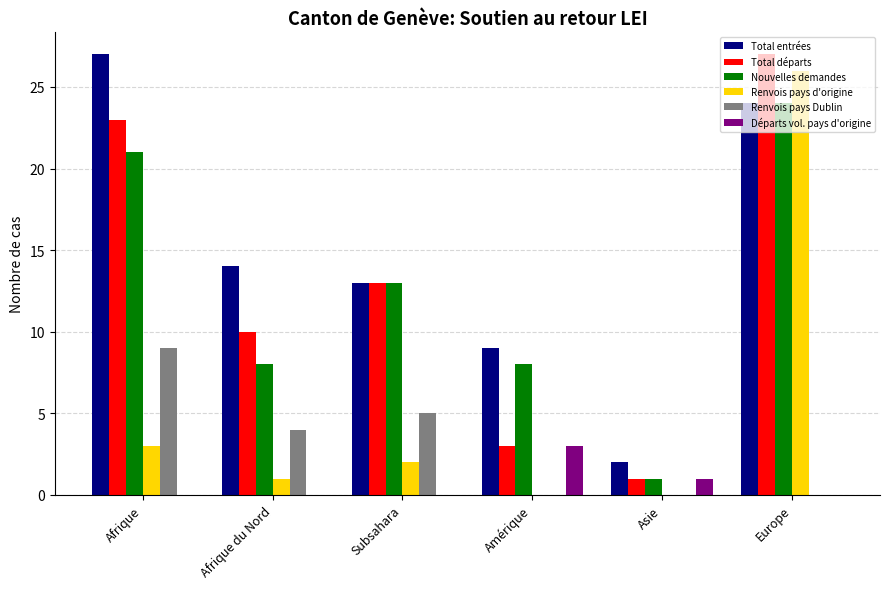

Which series has the largest total across all categories?

Total entrées